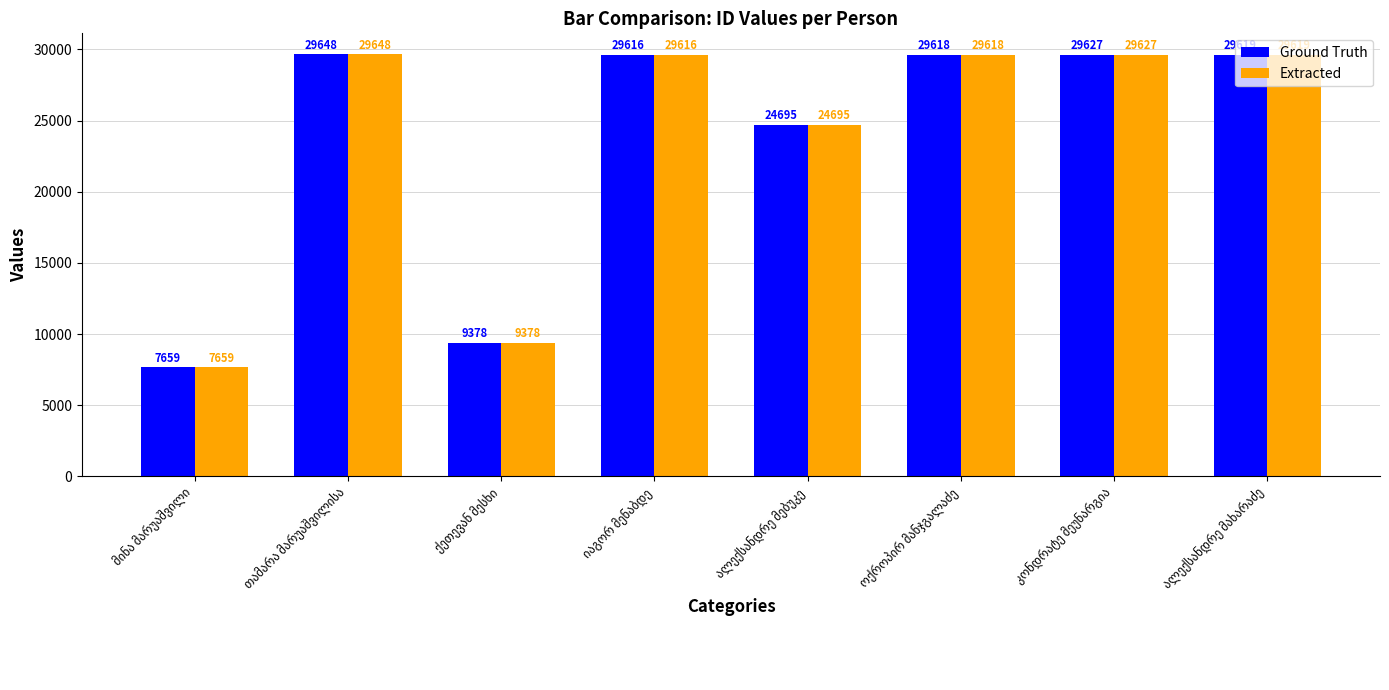

What is the maximum value for Extracted?

29648